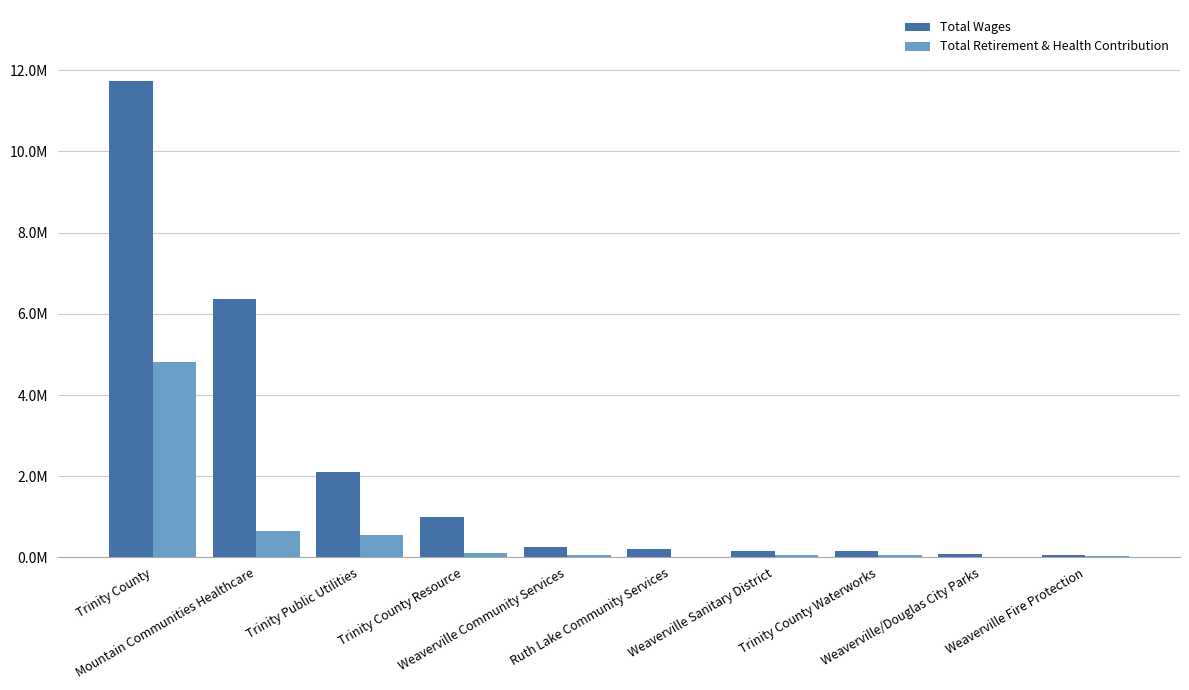

Are the bars horizontal?

No